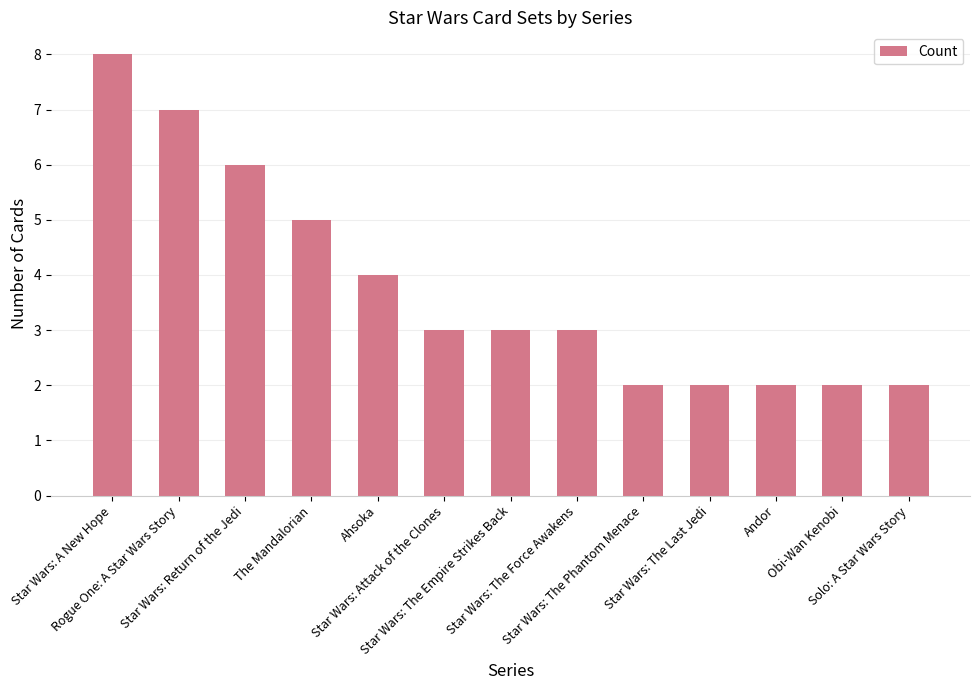

What is the maximum value shown in the chart?

8